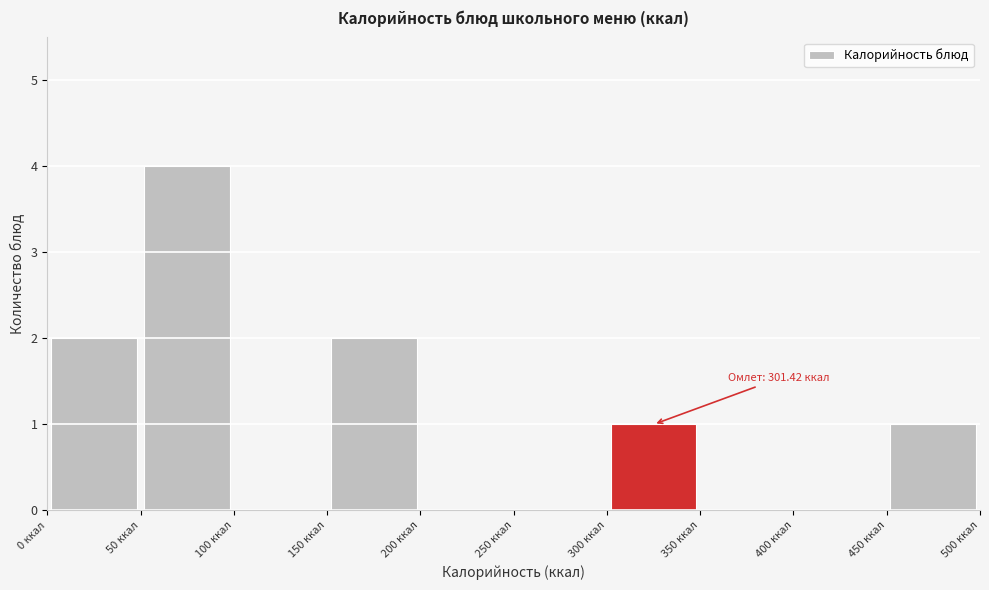

Which range on the x-axis has the tallest bar?

50 to 100